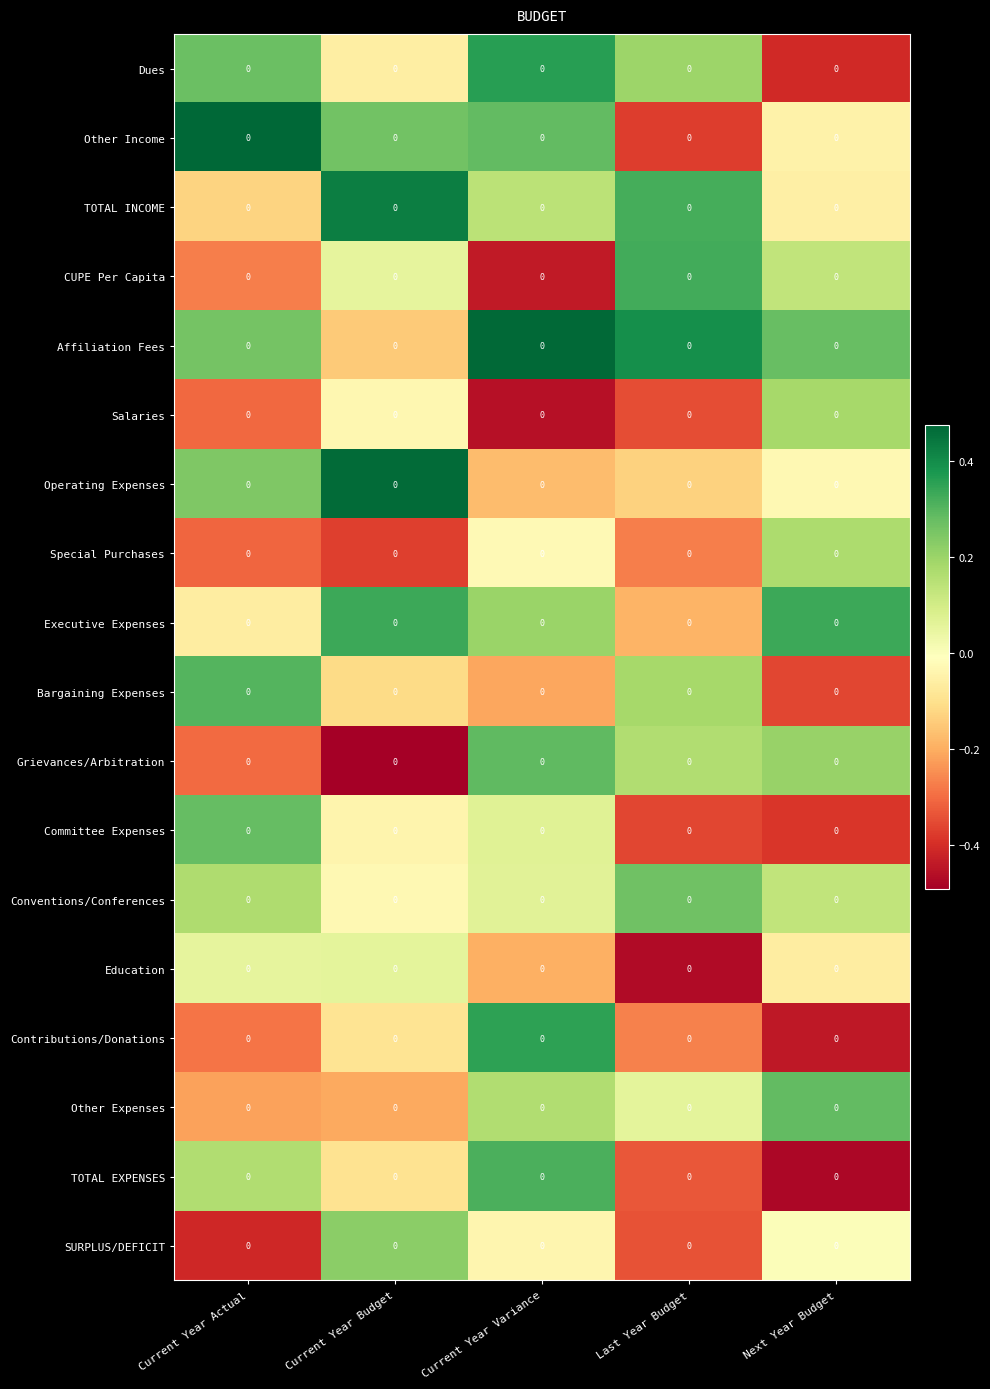

What is the smallest value displayed?

-0.5